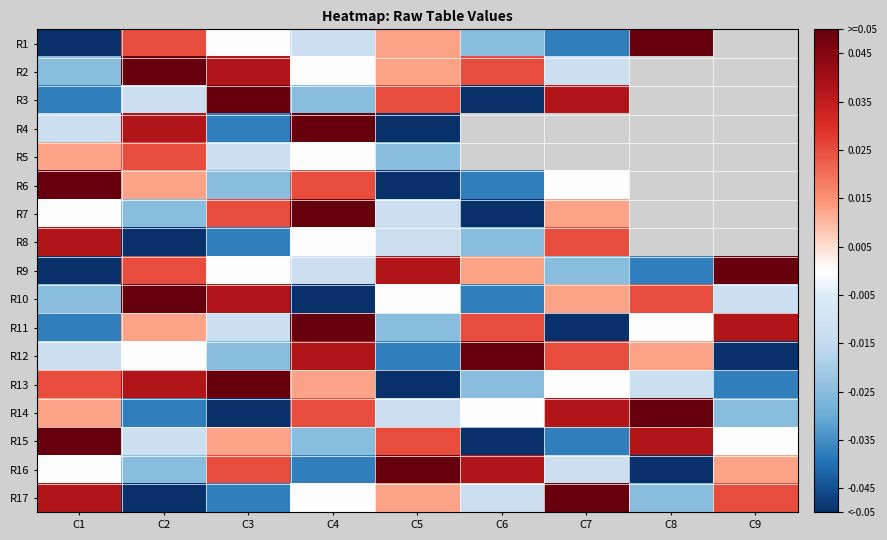

What is the difference between the maximum and second lowest values in the R15 series?

0.1